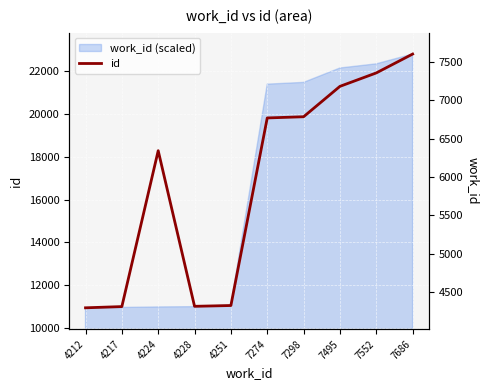

The chart shows a value of 22813 at 7686. True or false?

True